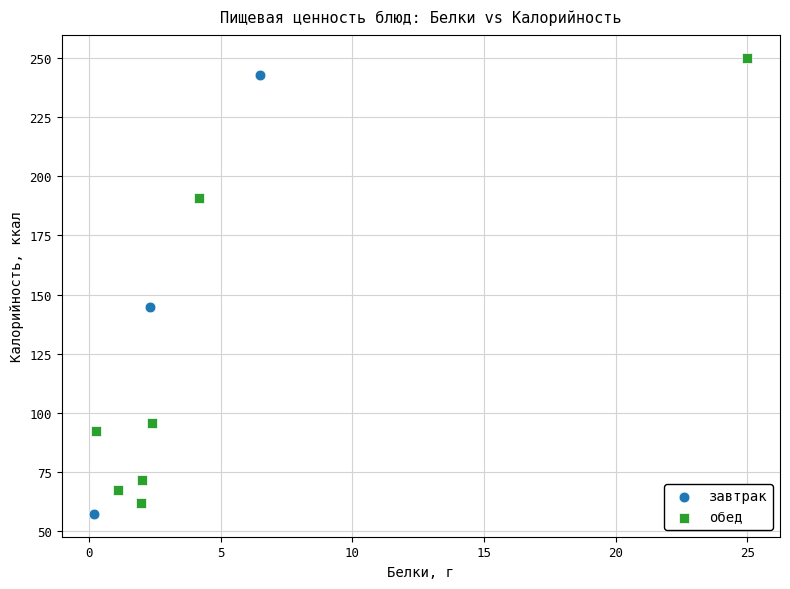

What are all the series names shown in the legend?

завтрак, обед